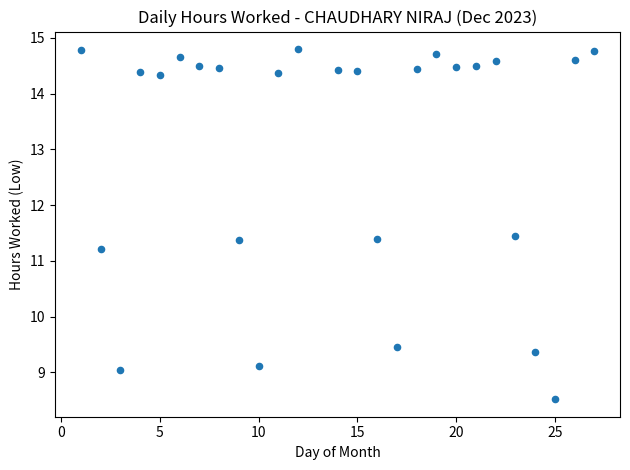

What is the range of Y values (max minus min)?

6.3